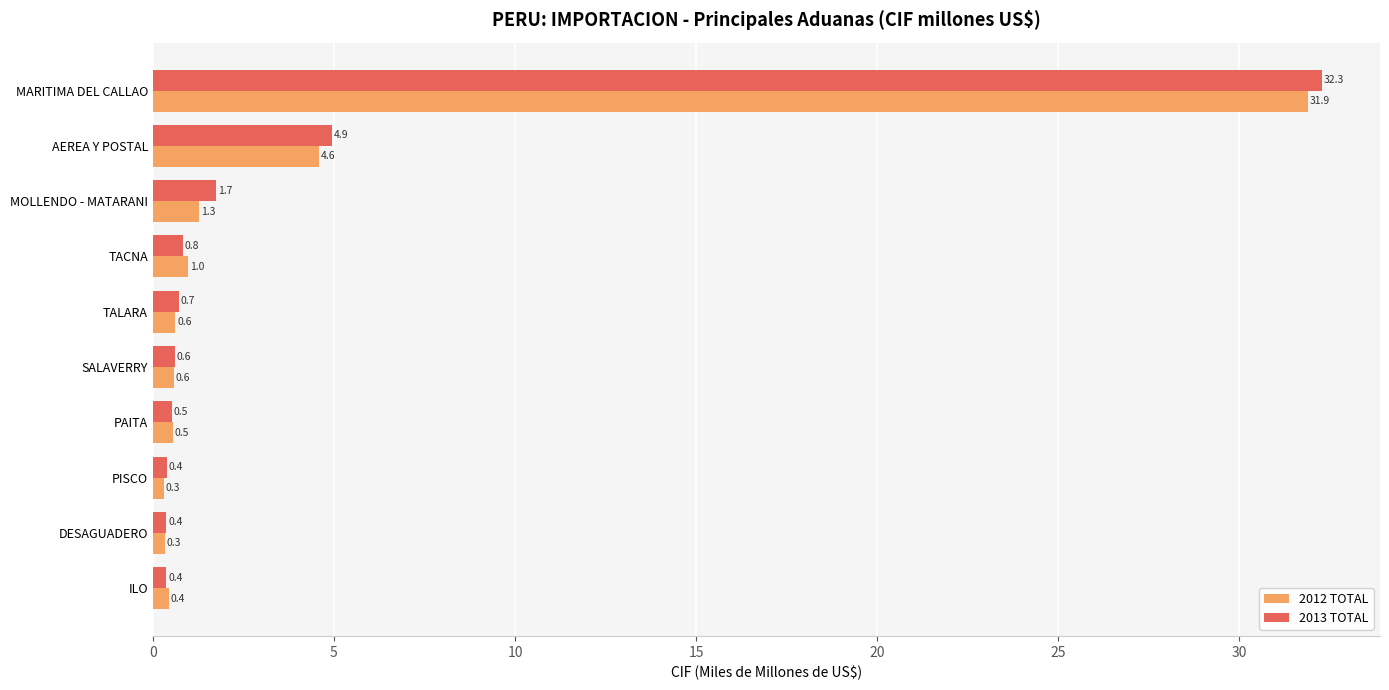

Which series has the largest range (max minus min)?

2013 TOTAL